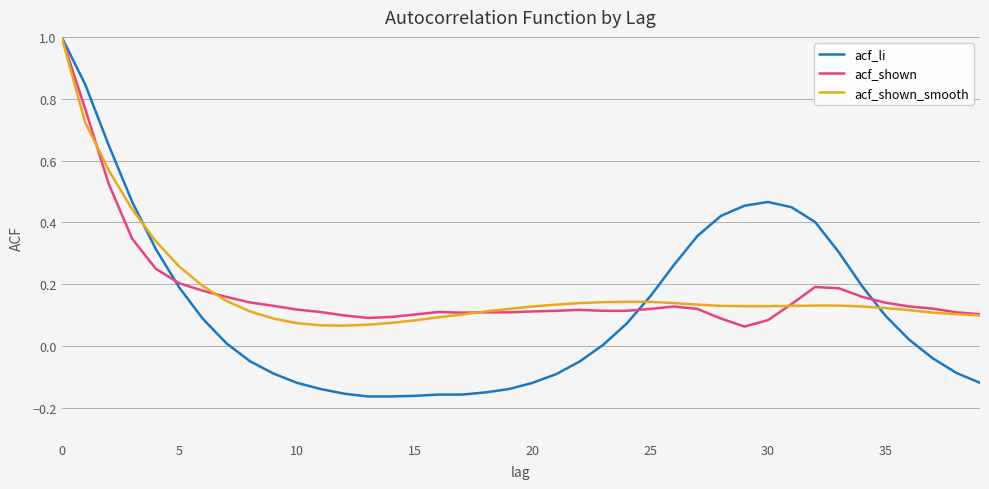

What is the maximum value shown in the chart?

1.0